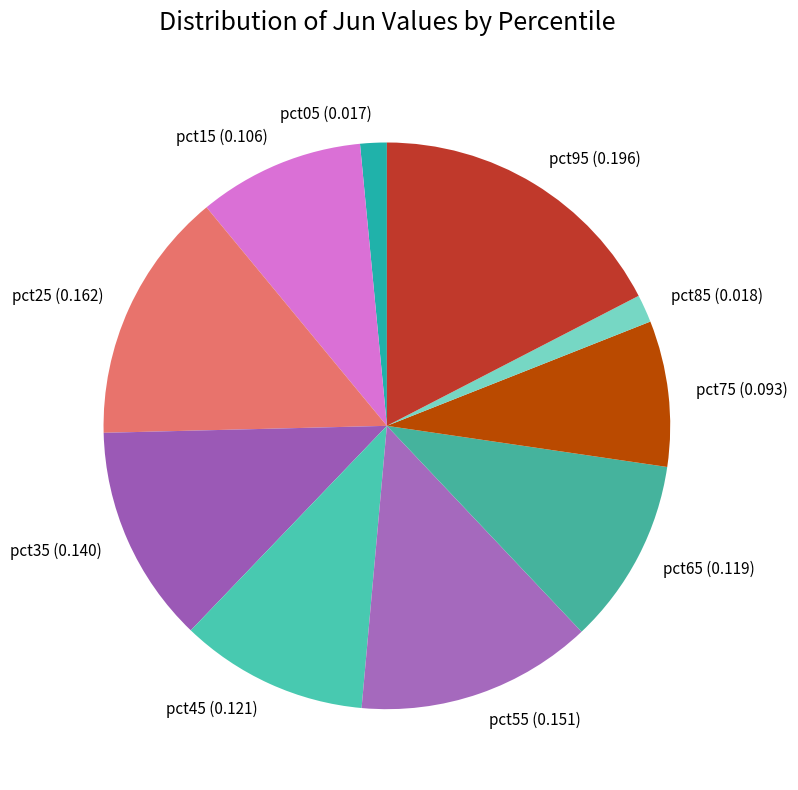

Between pct55 (0.151) and pct65 (0.119), which is larger?

pct55 (0.151)